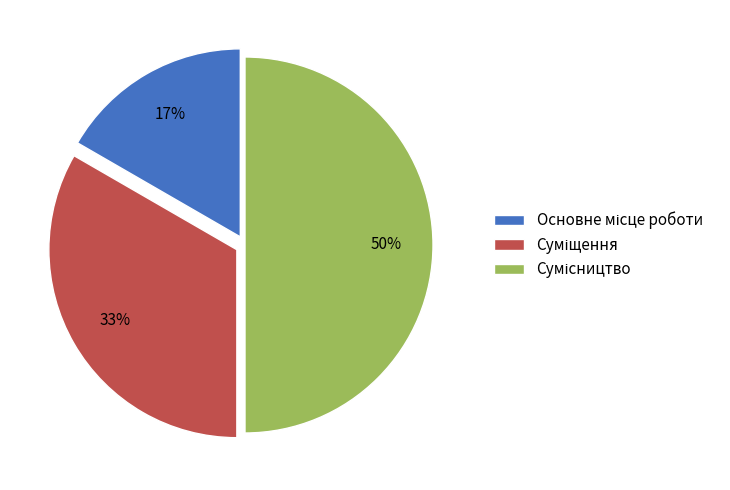

To the nearest percent, what is the difference between the largest and smallest slice percentages?

33%